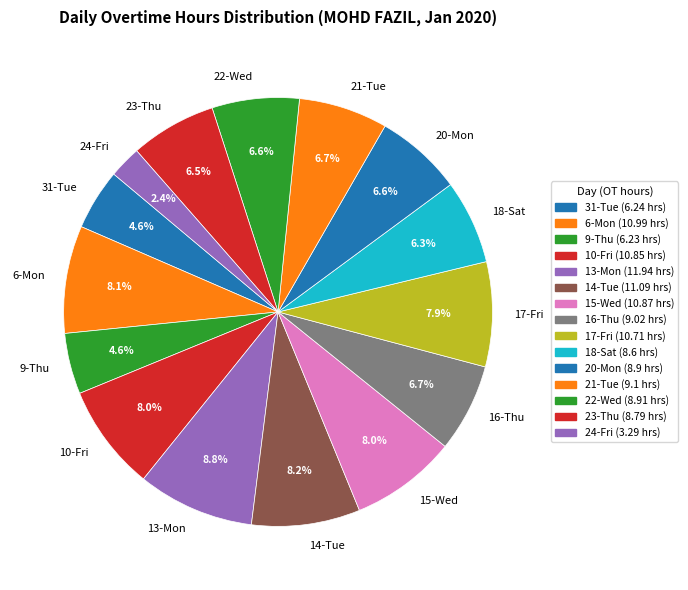

Is it true that 14-Tue is 1% of the pie?

False